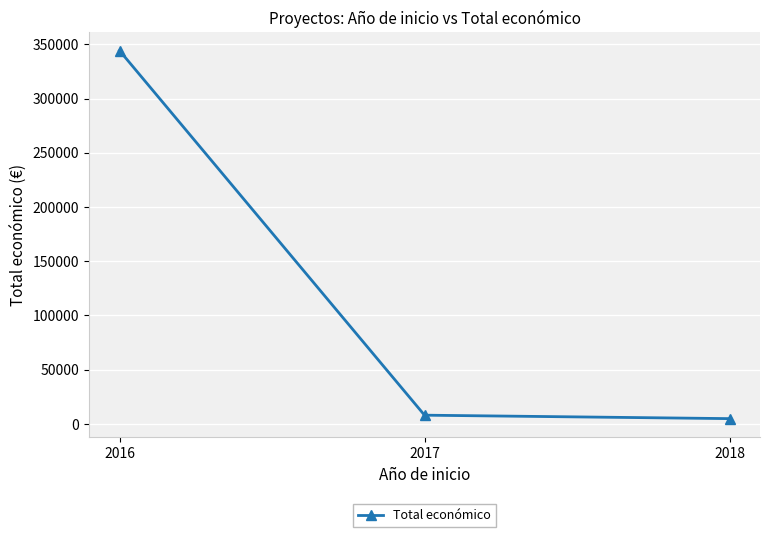

Where is the data nearest to the value 174521?

2017